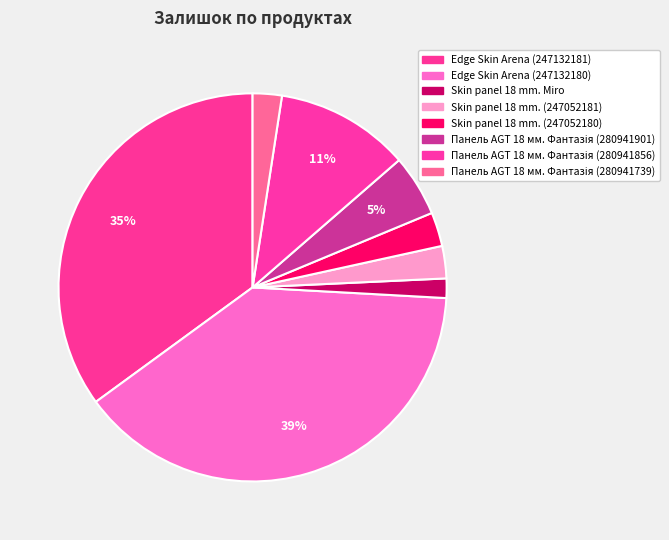

Is it true that Skin panel 18 mm. Miro is 11% of the pie?

False